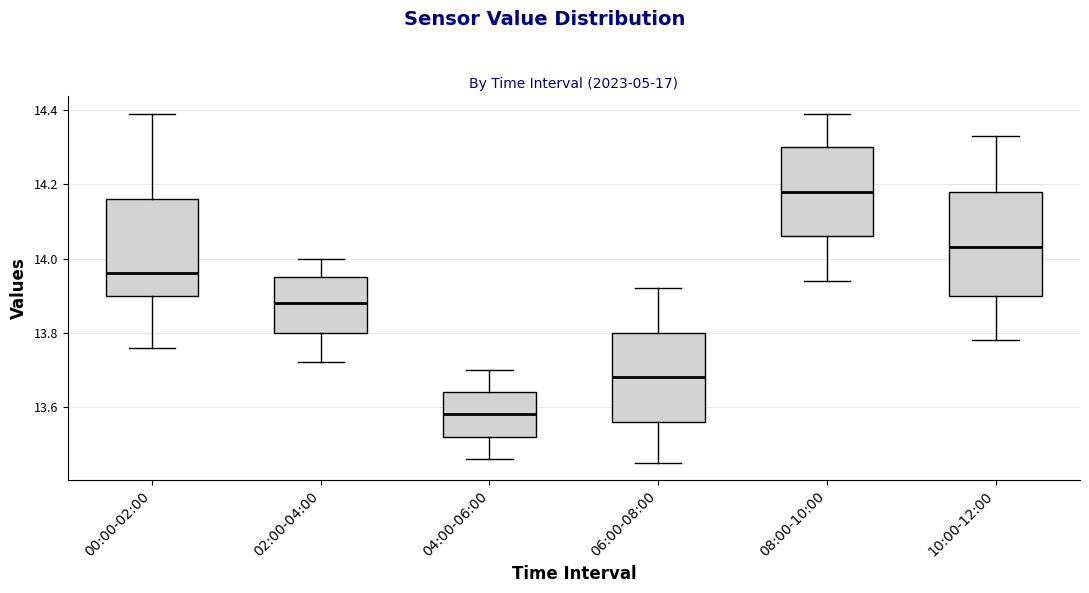

Reading left to right, transcribe this box plot: for each box, give where its median line is, the range the box spans, and where its two whiskers end, as read against the y-axis. The values are not printed on the chart, so give them approximately, as read against the axis.

00:00-02:00: median 13.96, box 13.90 to 14.16, whiskers 13.76 to 14.40
02:00-04:00: median 13.88, box 13.80 to 13.96, whiskers 13.72 to 14.00
04:00-06:00: median 13.58, box 13.52 to 13.64, whiskers 13.46 to 13.70
06:00-08:00: median 13.68, box 13.56 to 13.80, whiskers 13.46 to 13.92
08:00-10:00: median 14.18, box 14.06 to 14.30, whiskers 13.94 to 14.40
10:00-12:00: median 14.04, box 13.90 to 14.18, whiskers 13.78 to 14.34